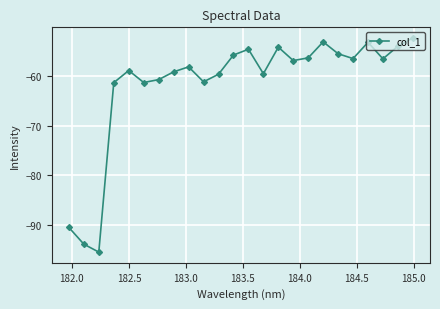

How many interior local valleys (lower than both neighbors) does the data have?

7